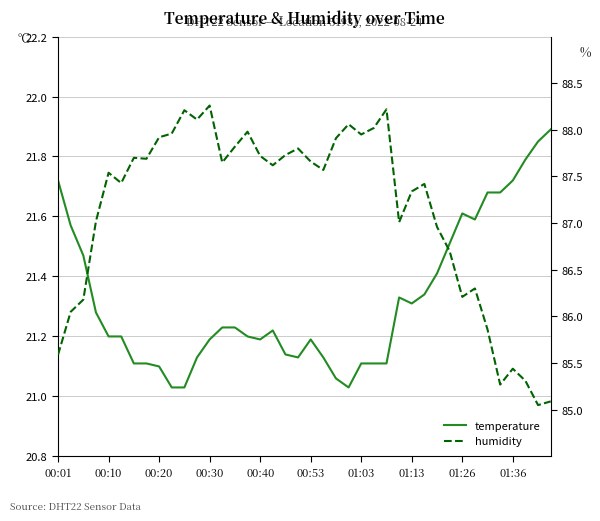

The humidity series shows 87.5 at 00:10. True or false?

True